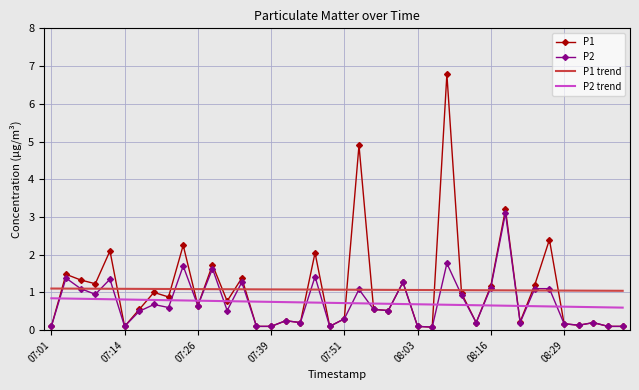

Which series has the largest range (max minus min)?

P1